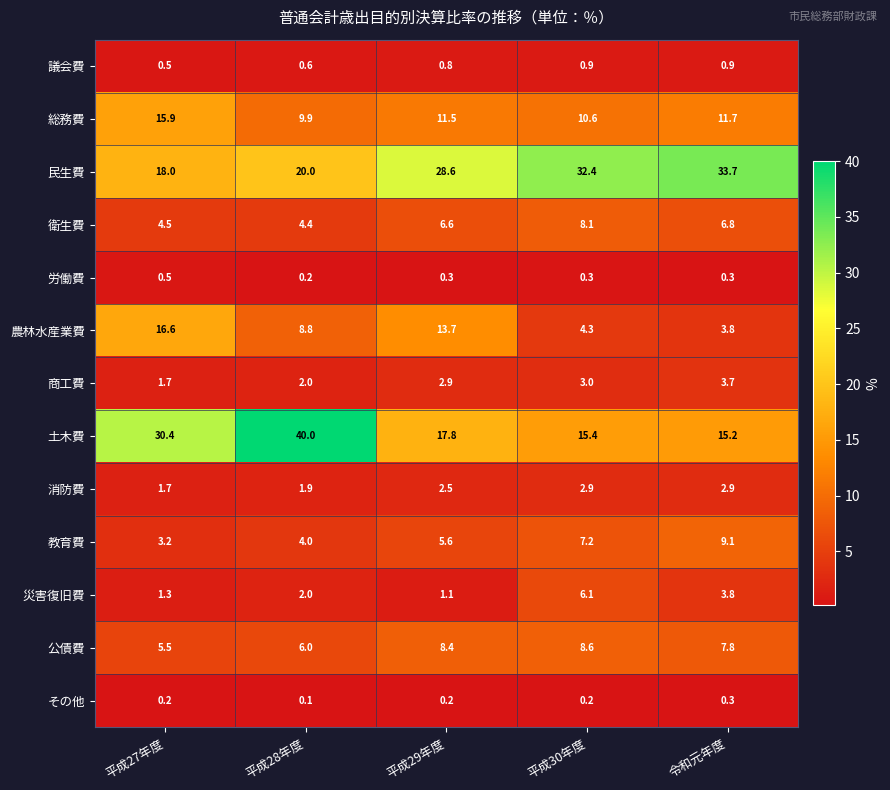

Which series has the largest total across all categories?

民生費